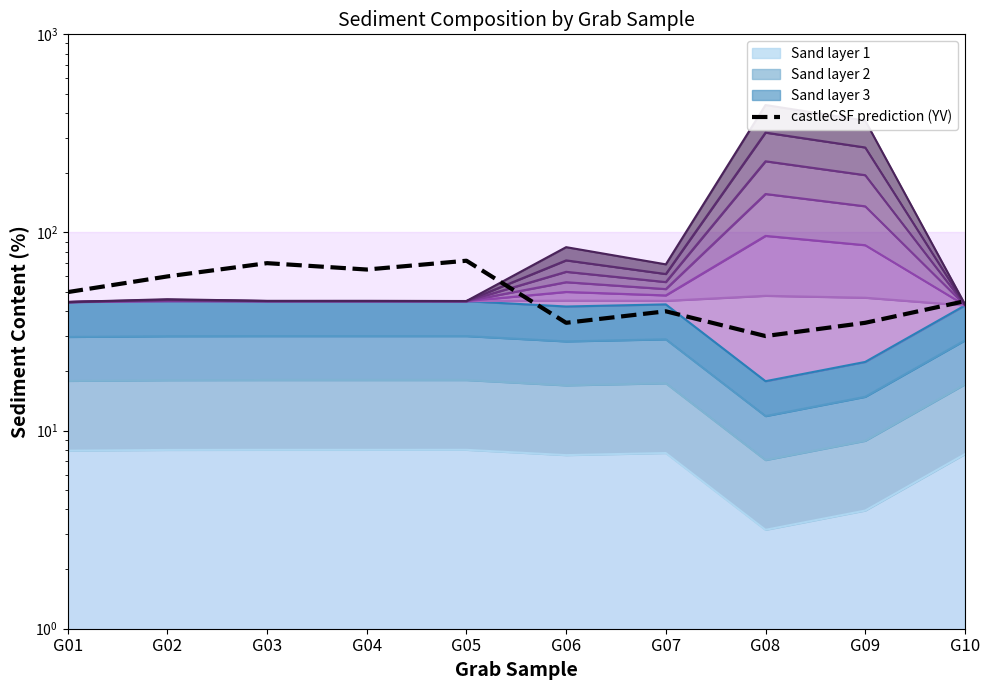

Reading left to right, list all the values displayed in this chart.

G01=50	G02=60	G03=70	G04=65	G05=72	G06=35	G07=40	G08=30	G09=35	G10=45